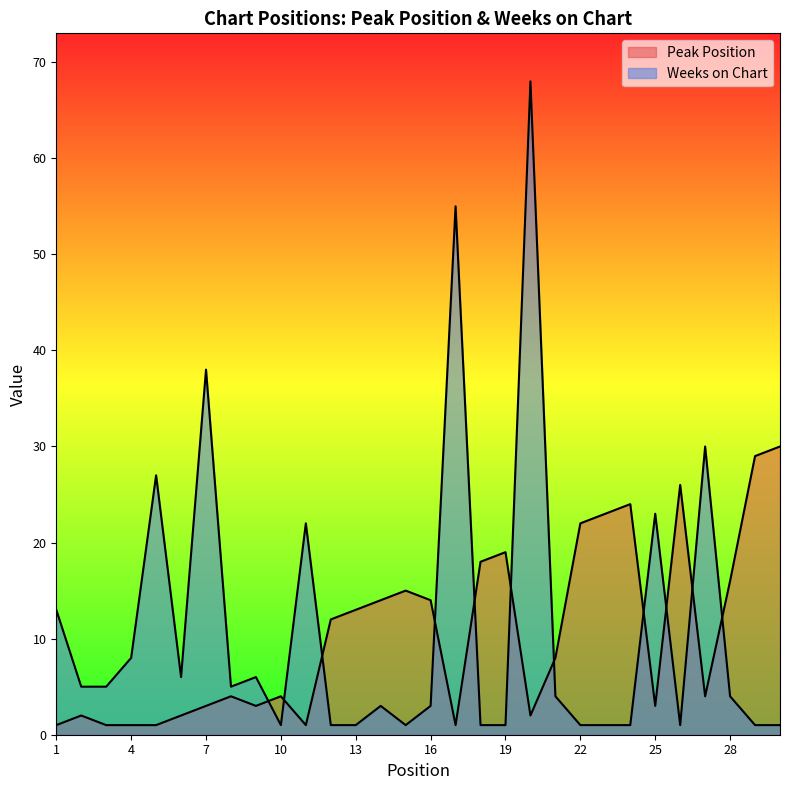

How many lines are shown in the chart?

2